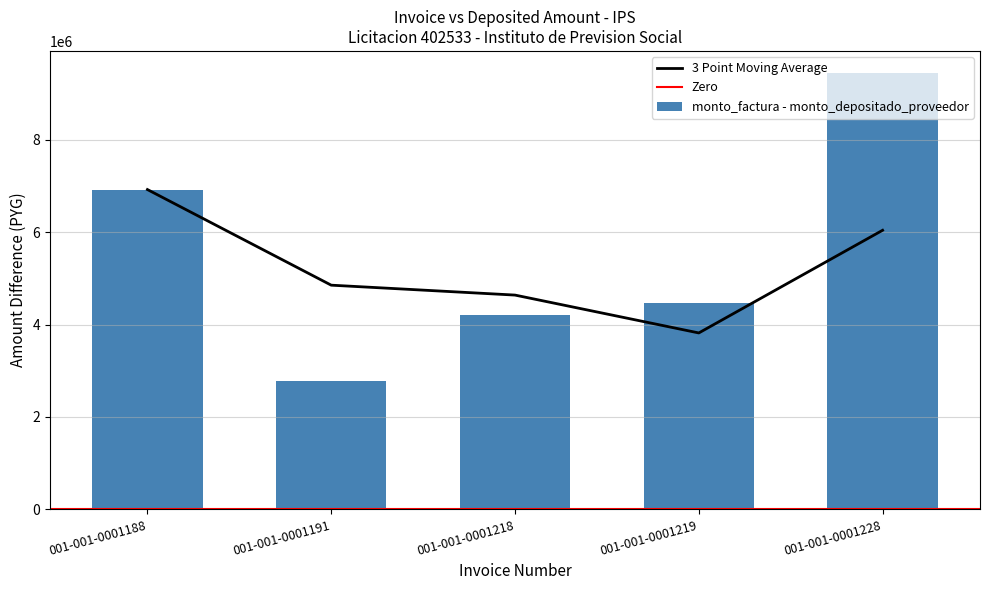

What is the value of the 3rd bar from the left?

4209596